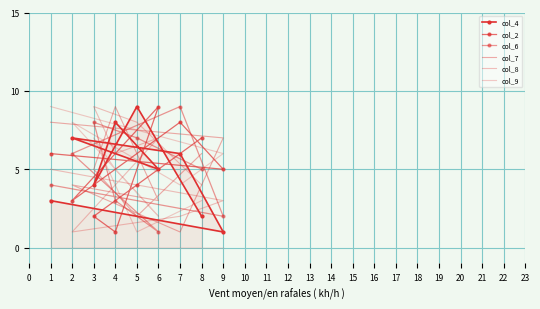

Which category has the highest value across all series?

5